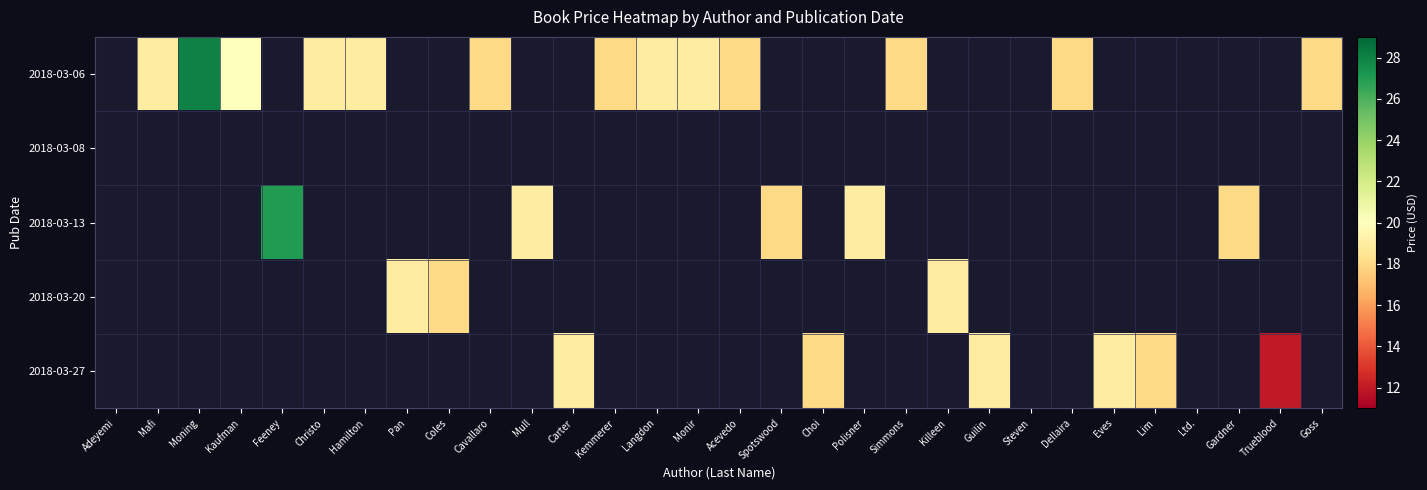

Which series has the largest range (max minus min)?

2018-03-06